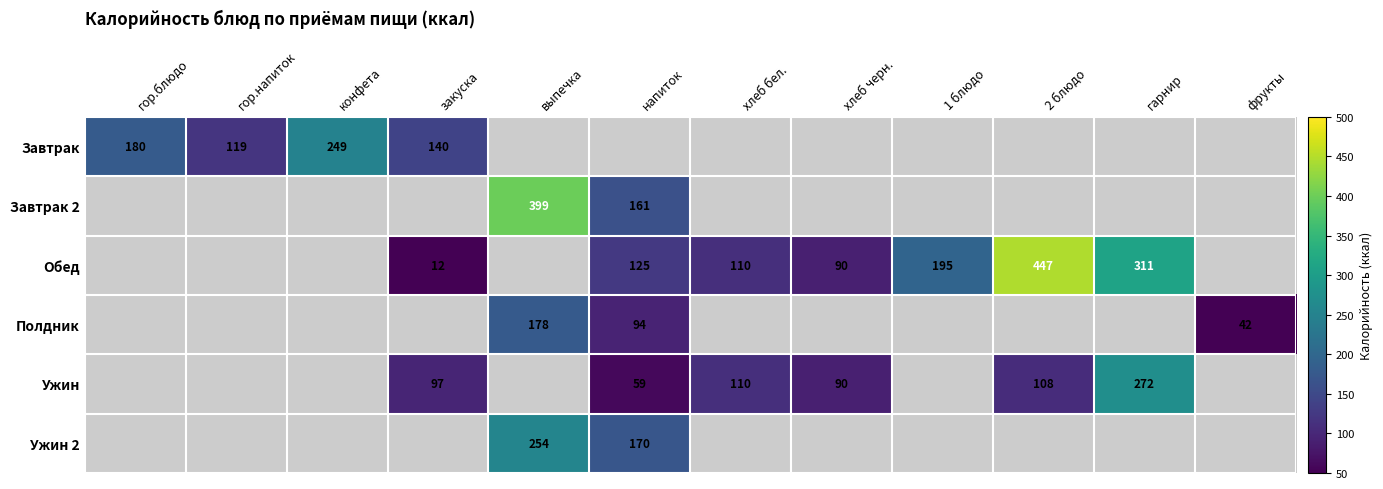

Is it true that Ужин equals 26 at хлеб черн.?

False